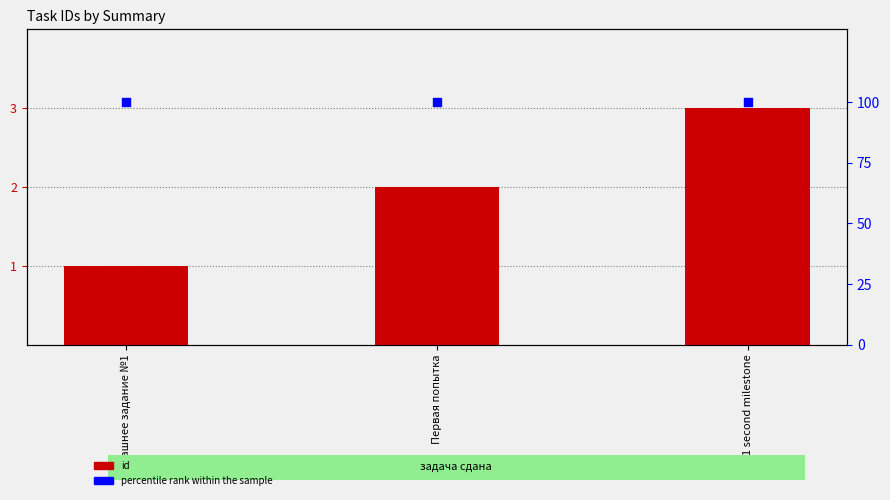

What are all the series names shown in the legend?

id, percentile rank within the sample